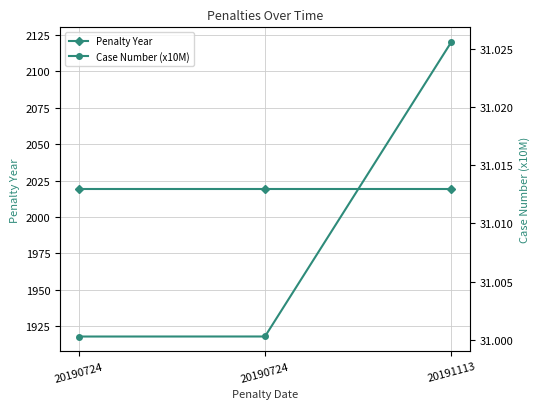

How many lines are shown in the chart?

2